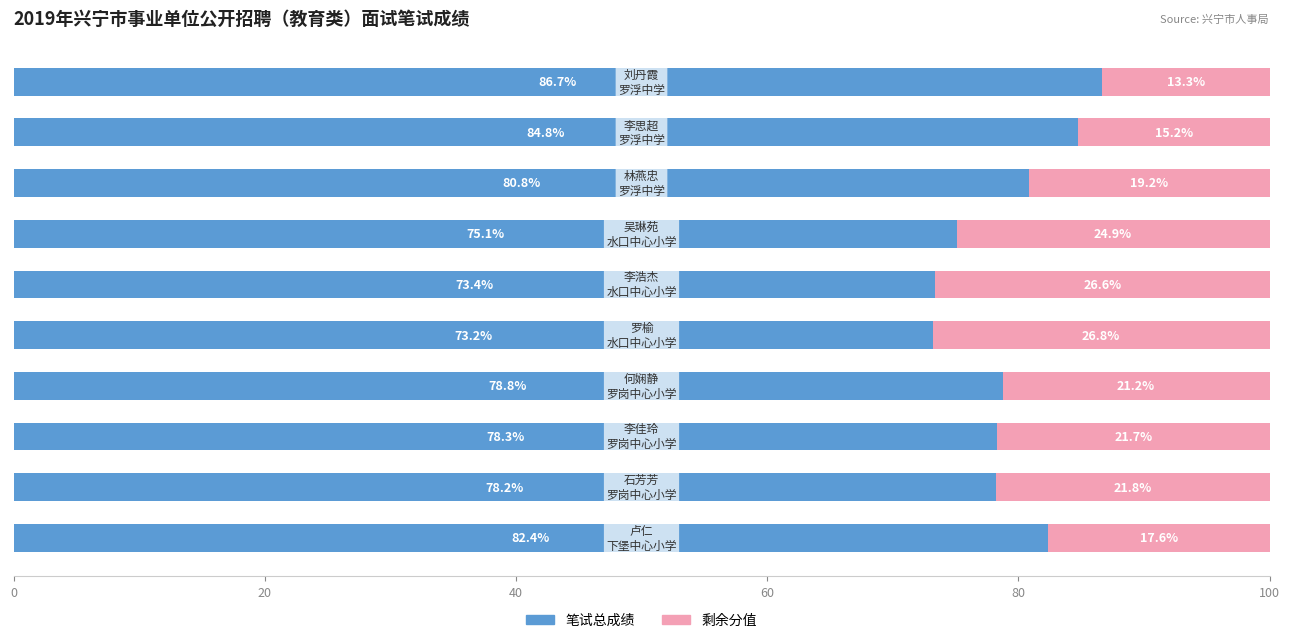

What is the average value of the 笔试总成绩 series?

79.2